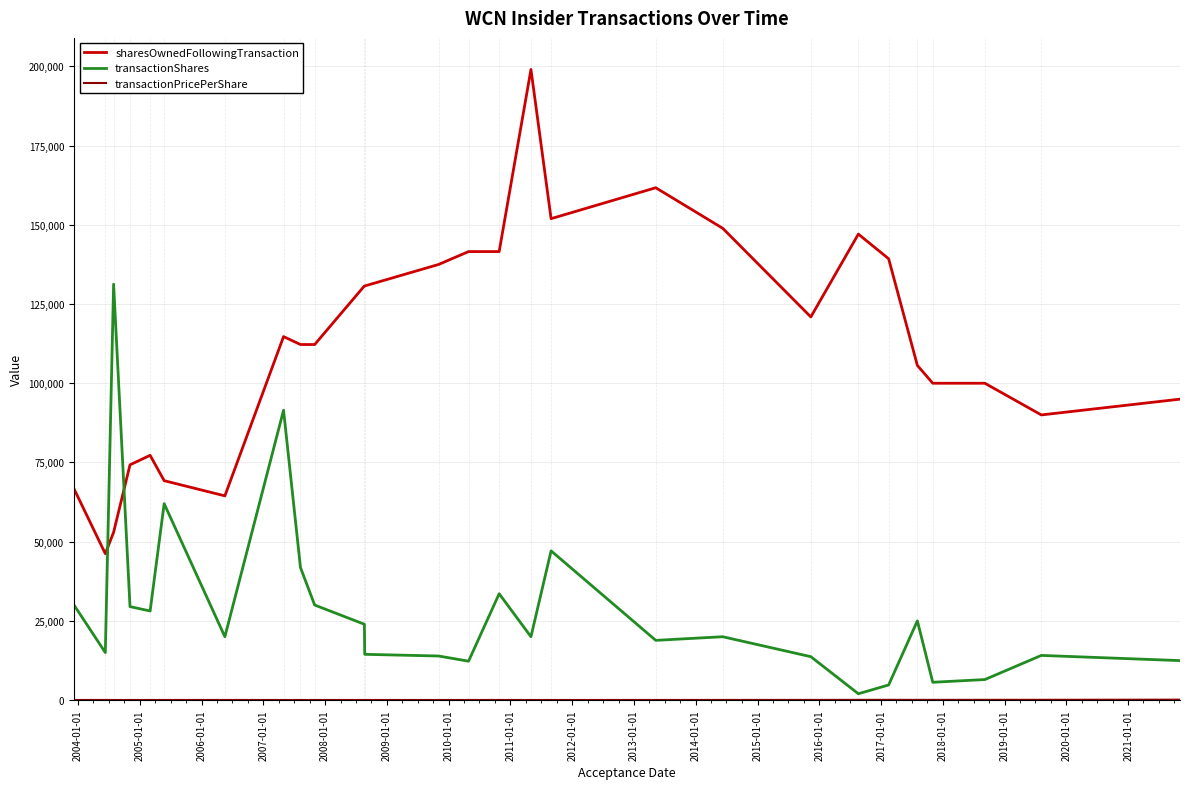

What is the highest value of the transactionShares series?

131250.0